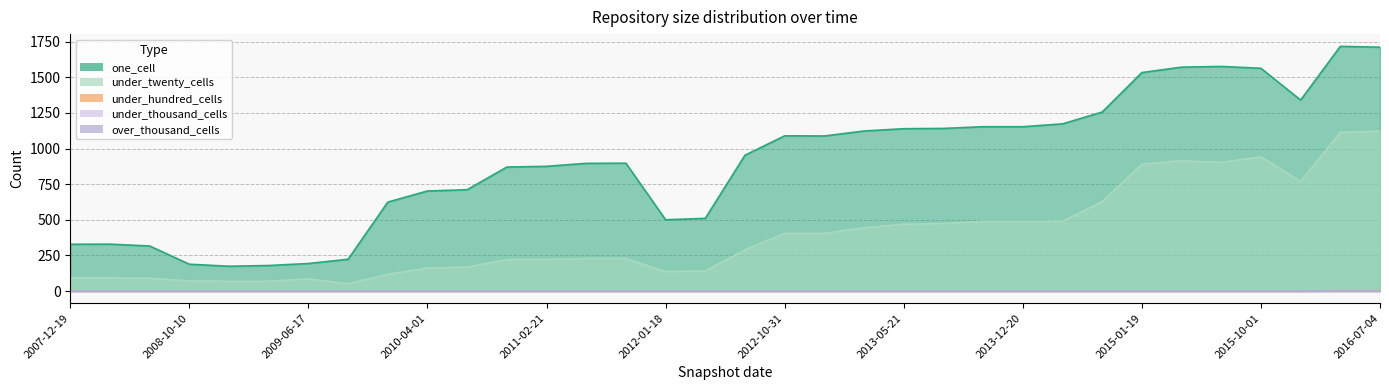

True or false: under_hundred_cells and under_twenty_cells cross at least once.

False